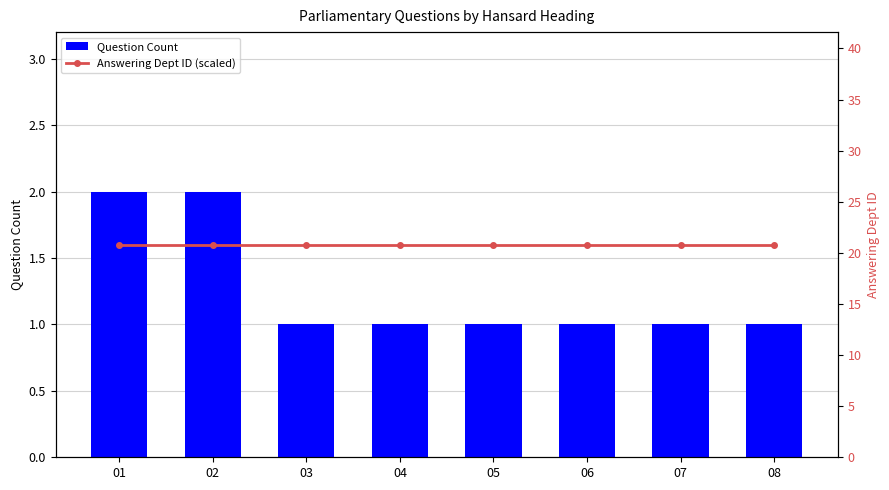

Between 02 and 06, which series saw the biggest shift?

Question Count